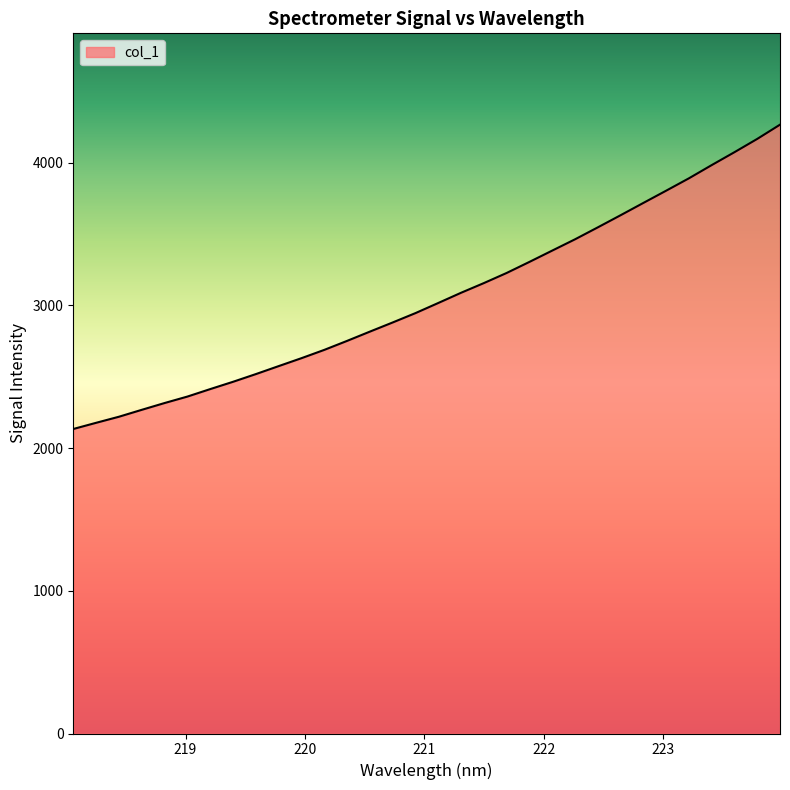

What is the difference between the maximum and minimum values?

2132.8